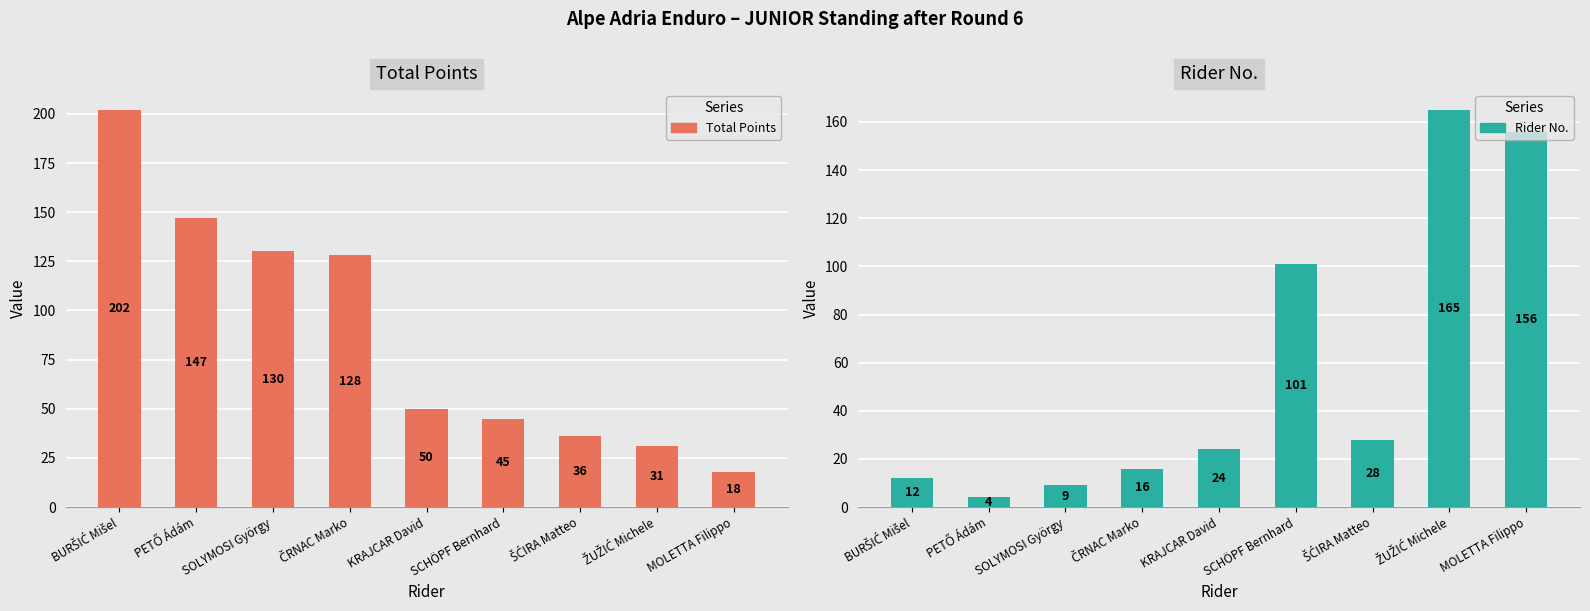

What is the minimum value for Total Points?

18